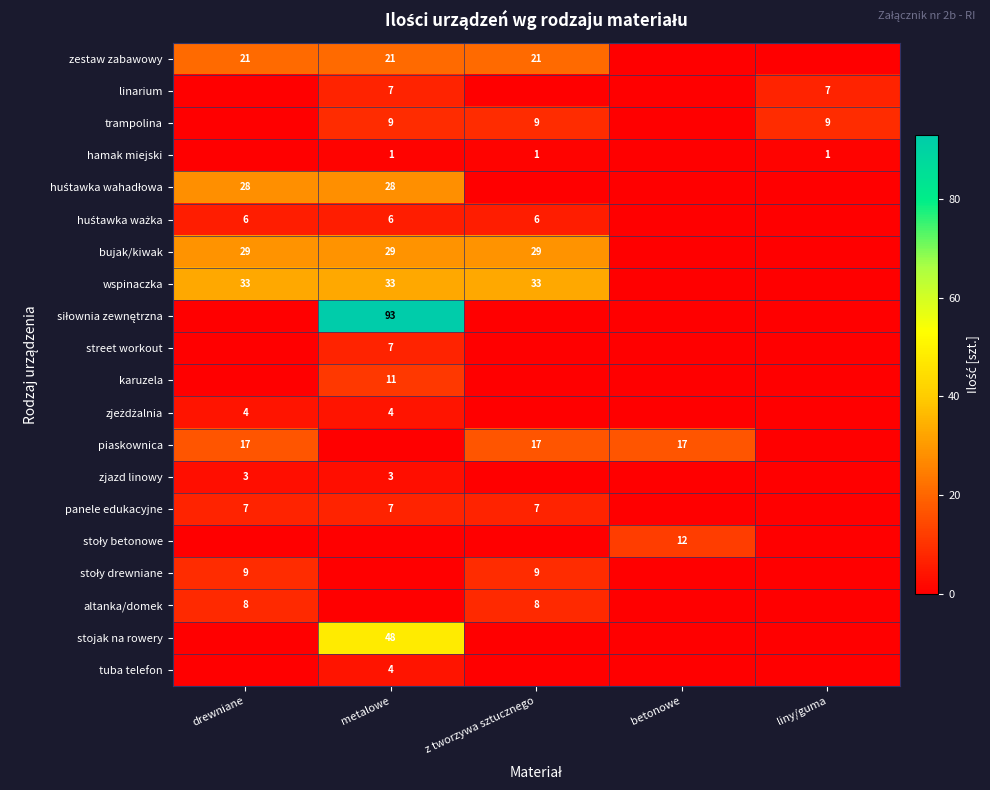

The value of bujak/kiwak at z tworzywa sztucznego is 29. True or false?

True